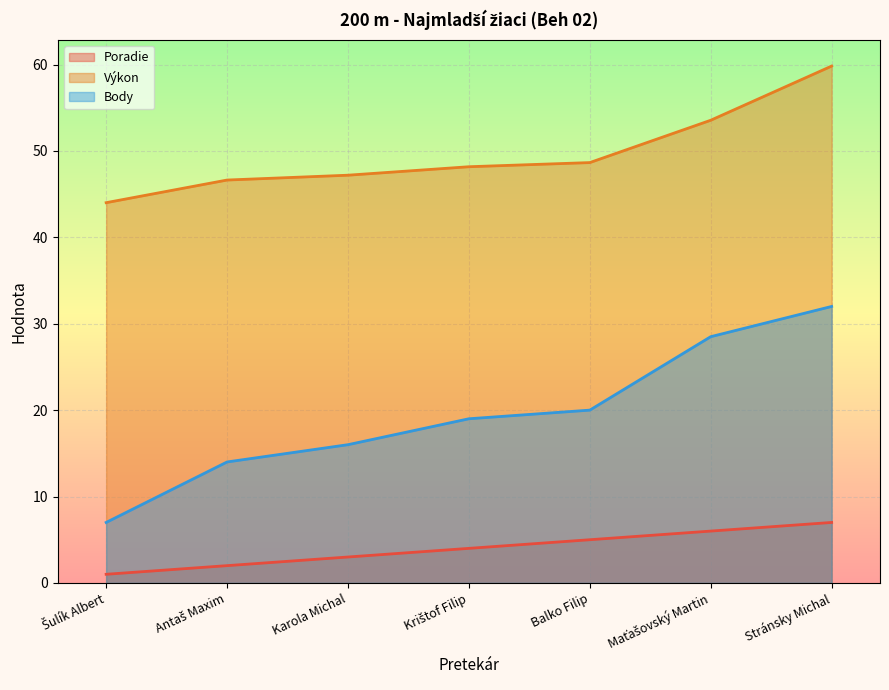

Rank the series at Krištof Filip from lowest to highest value.

Poradie, Body, Výkon